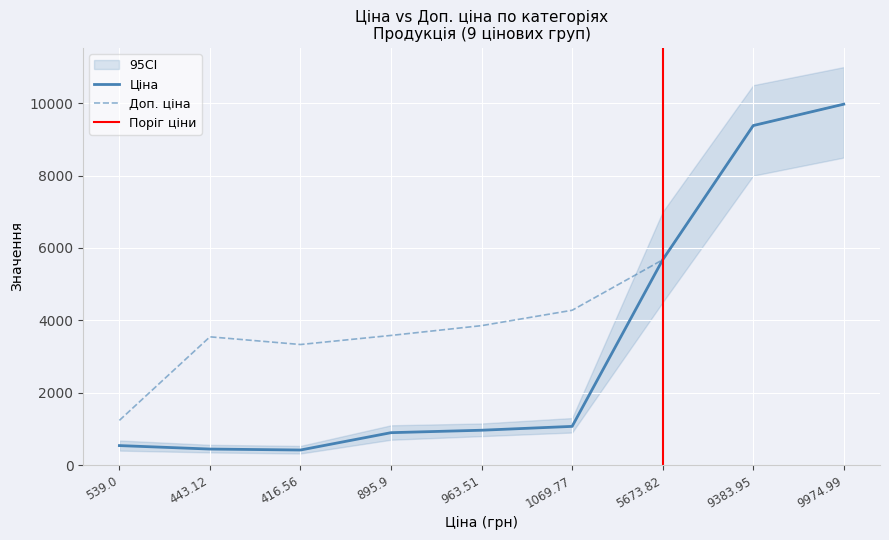

Which label corresponds to the largest value in the chart?

9974.99